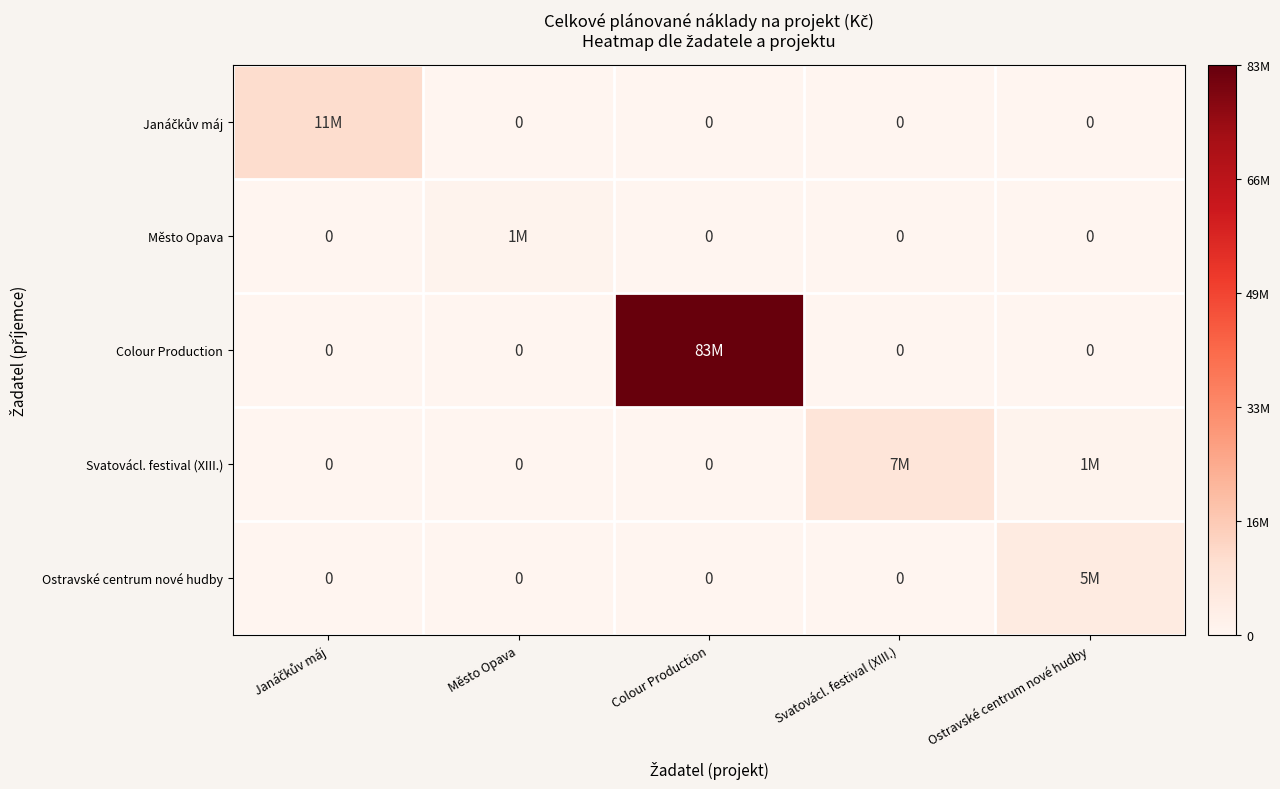

Is the value of Ostravské centrum nové hudby at Janáčkův máj greater than the value of Janáčkův máj at Svatovácl. festival (XIII.)?

No